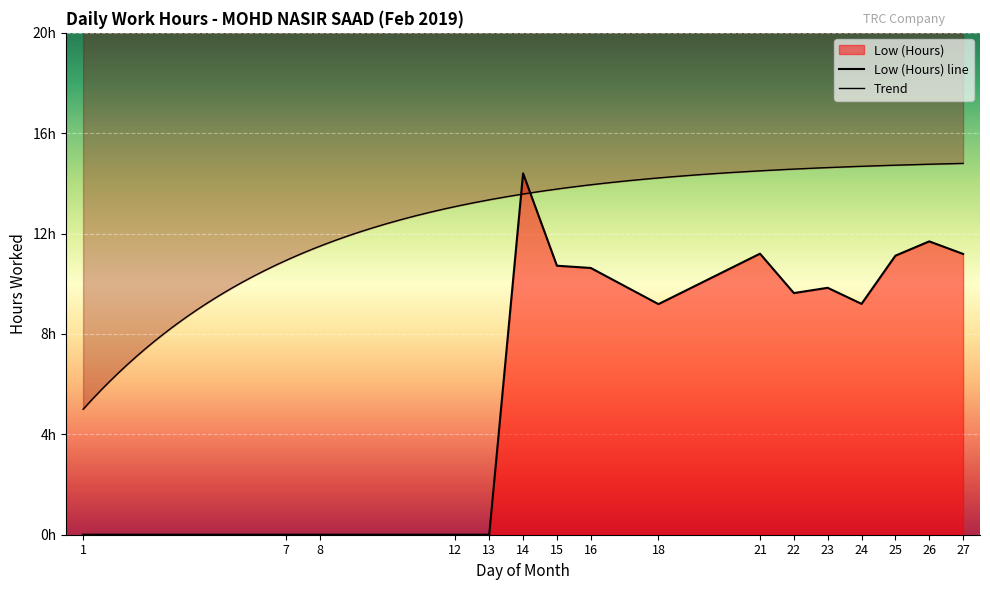

How many interior local peaks (higher than both neighbors) does the data have?

4